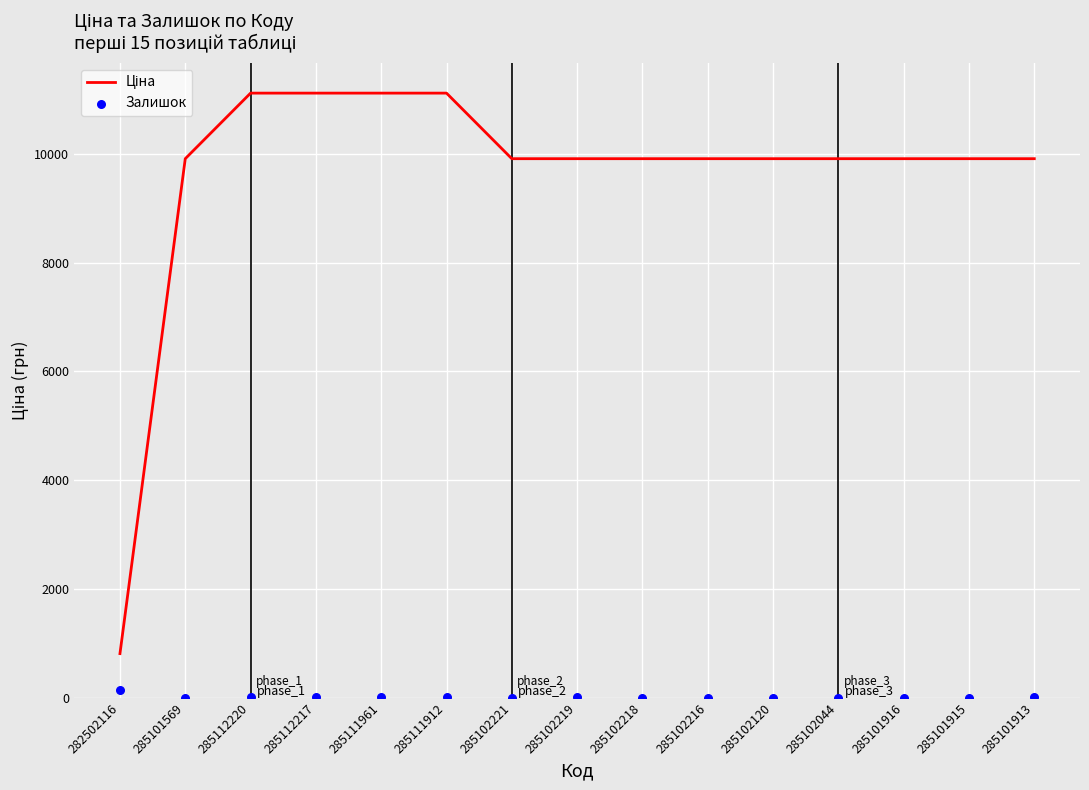

Which series has the largest total across all categories?

Ціна